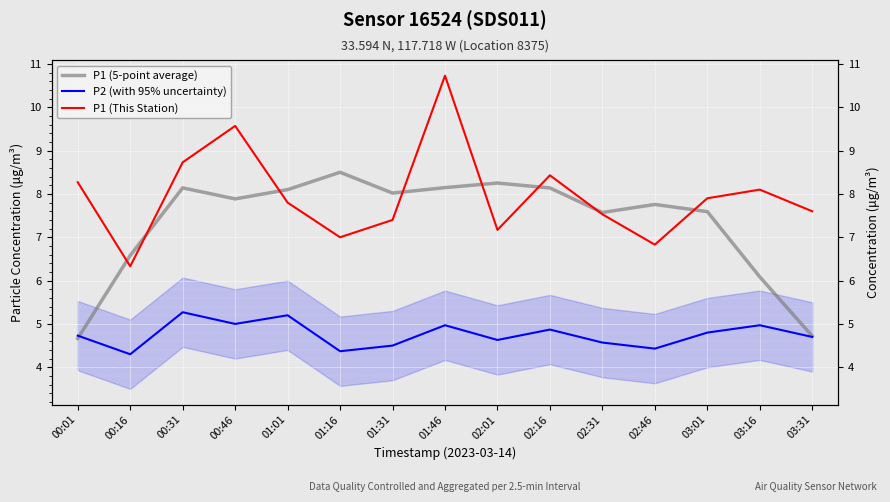

How many categories are shown in the chart?

15